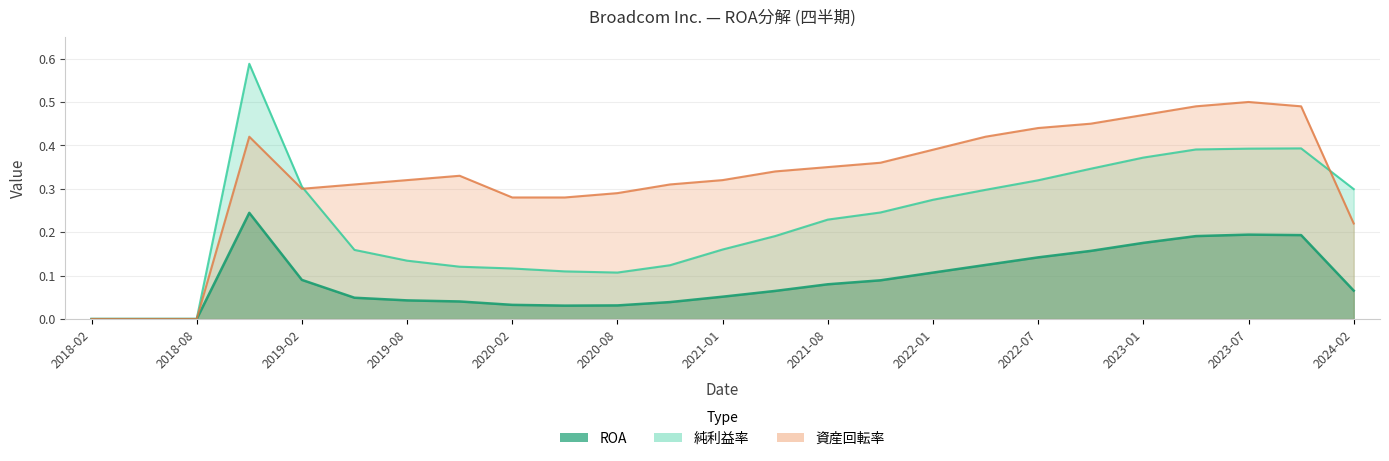

Rank the series by their average value, from lowest to highest.

ROA, 純利益率, 資産回転率